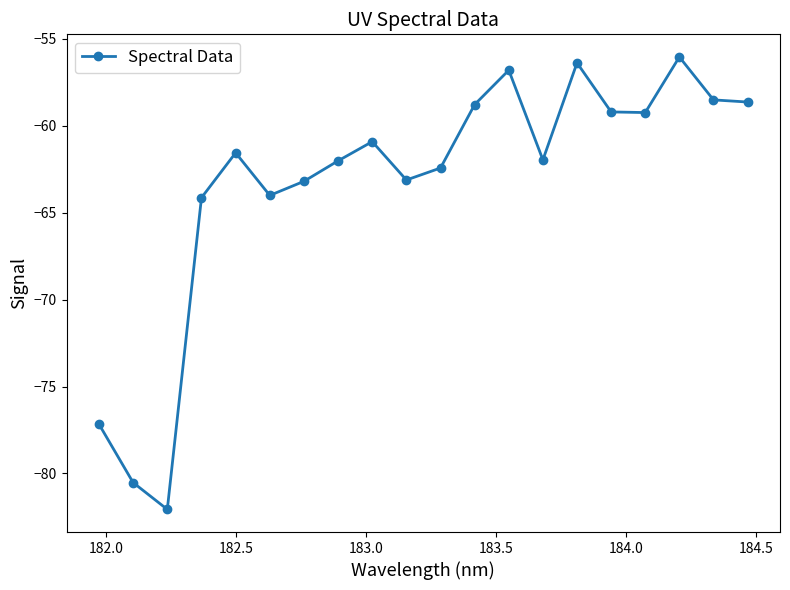

What is the minimum value shown in the chart?

-82.1